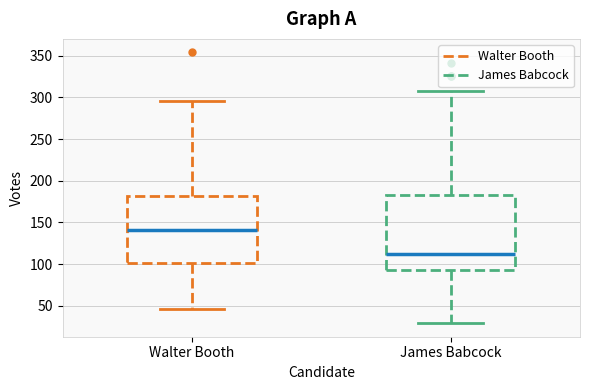

Comparing the boxes themselves (not the whiskers), which one is the tallest?

James Babcock